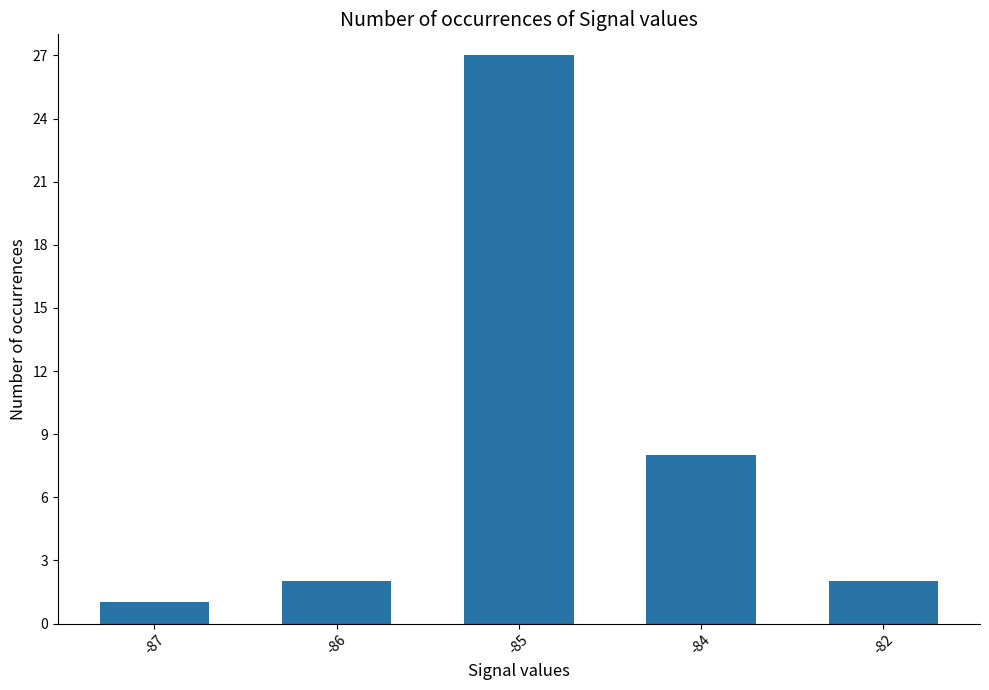

How many series are shown in this chart?

1